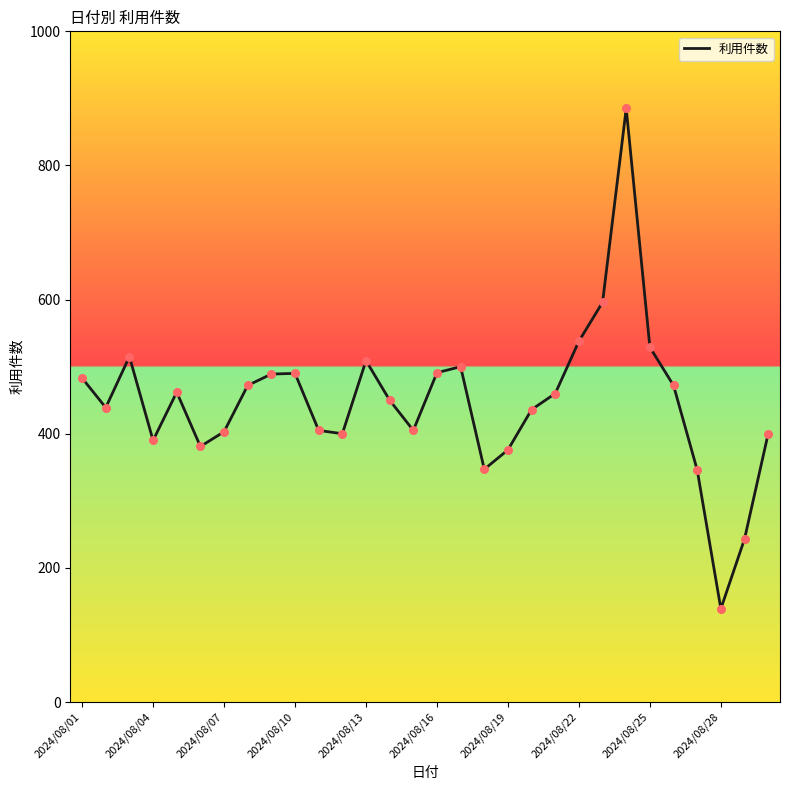

What is the minimum value shown in the chart?

139